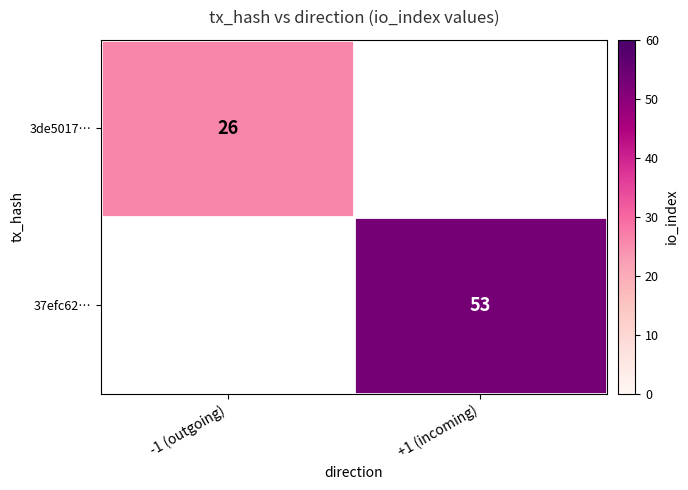

True or false: 37efc62… has a value of 95 at +1 (incoming).

False